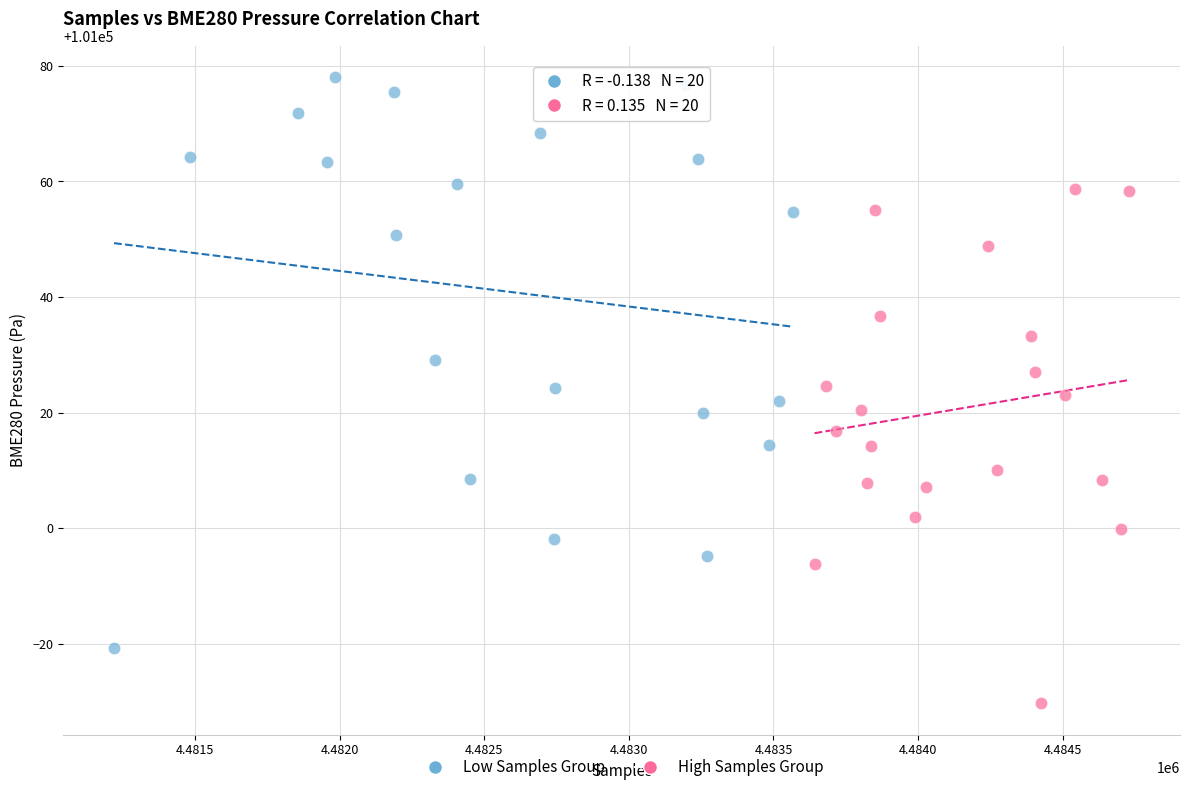

Which series contains the highest Y value?

Low Samples Group